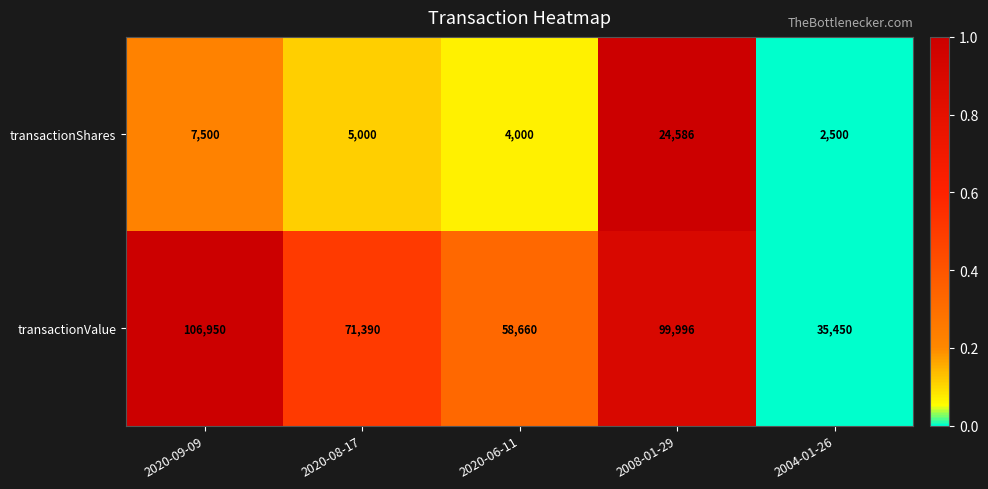

Which label corresponds to the smallest value in the chart?

2004-01-26